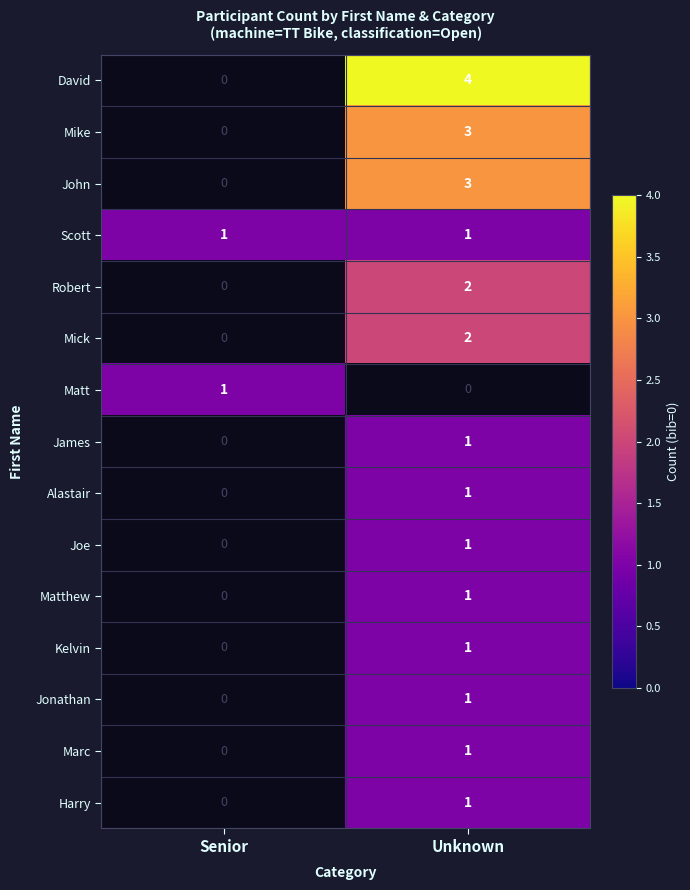

Is it true that Joe equals 0 at Unknown?

False